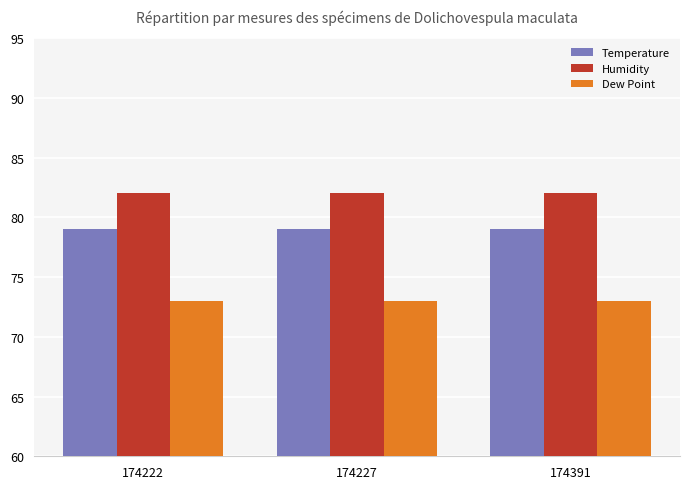

Reading left to right, extract all data points from this chart.

Temperature: 174222=79	174227=79	174391=79
Humidity: 174222=82	174227=82	174391=82
Dew Point: 174222=73	174227=73	174391=73